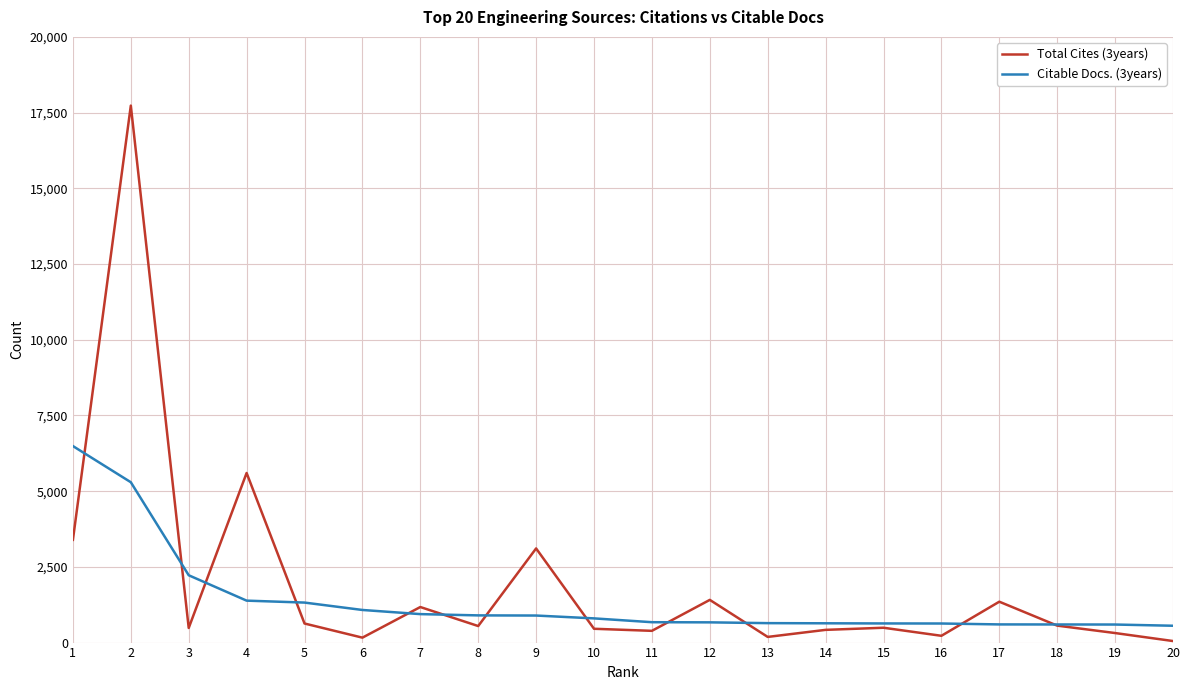

The Citable Docs. (3years) series shows 1321 at 5. True or false?

True